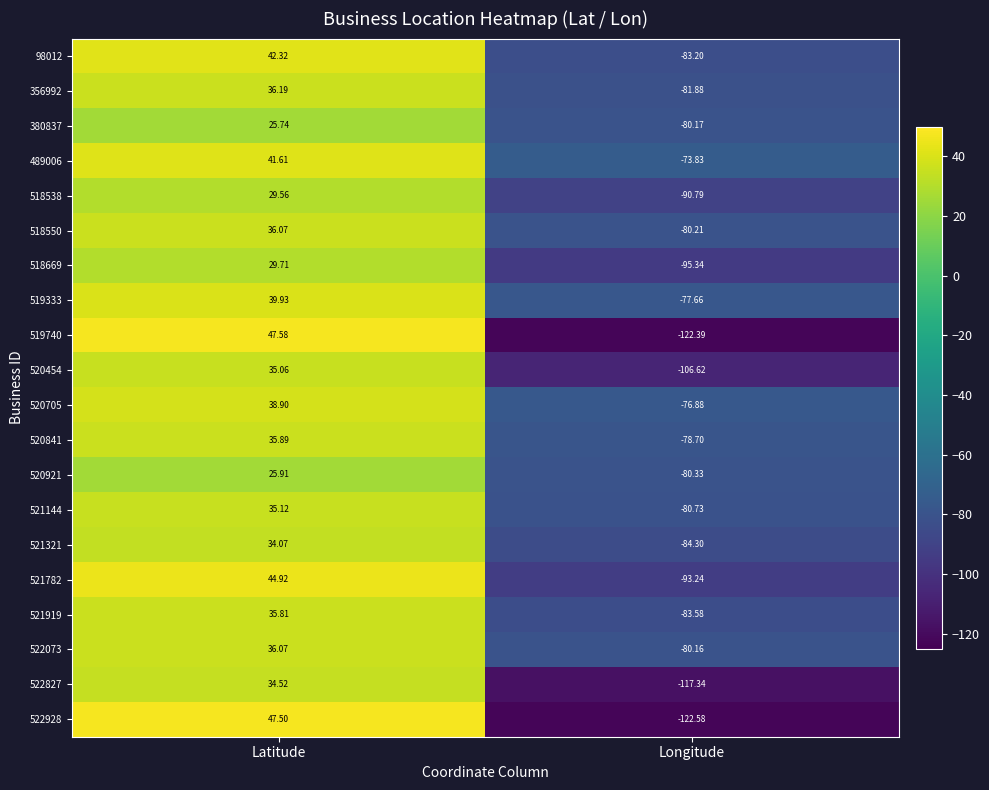

Count the number of categories in the chart.

2